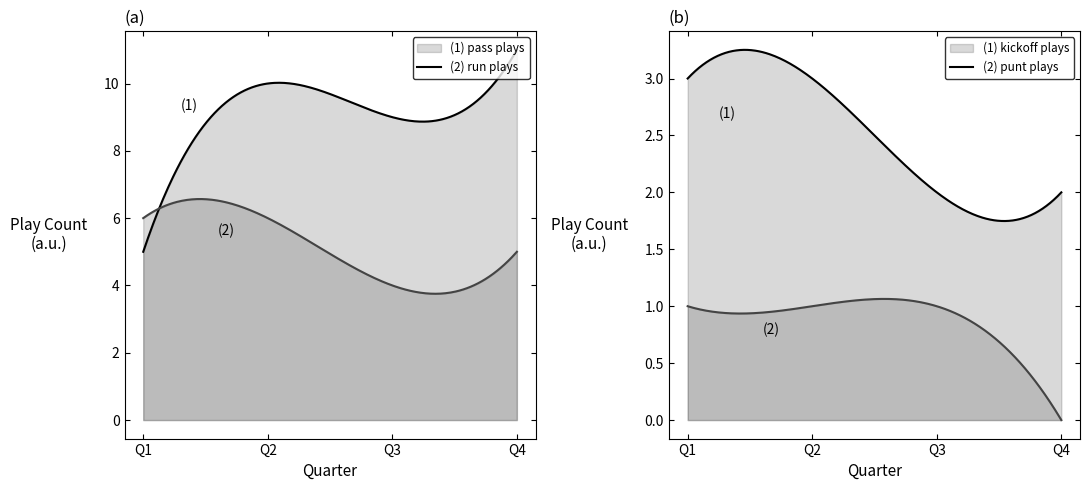

How many lines are shown in the chart?

4